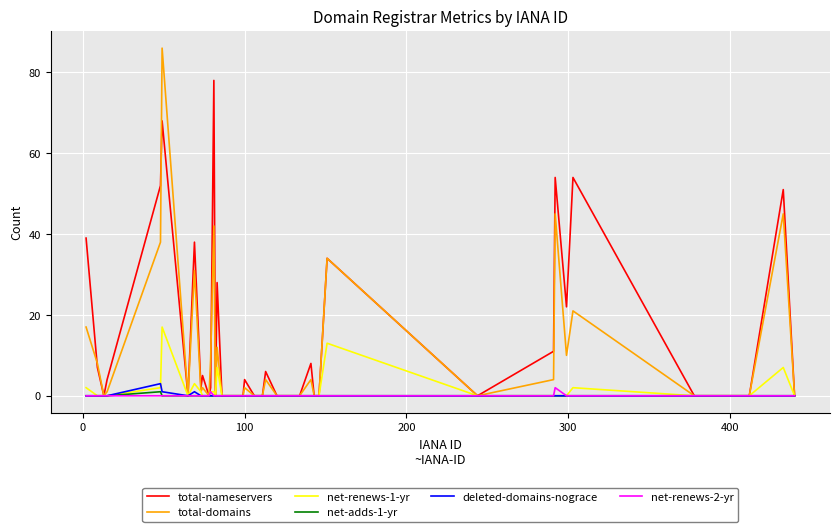

Which series has the largest total across all categories?

total-nameservers